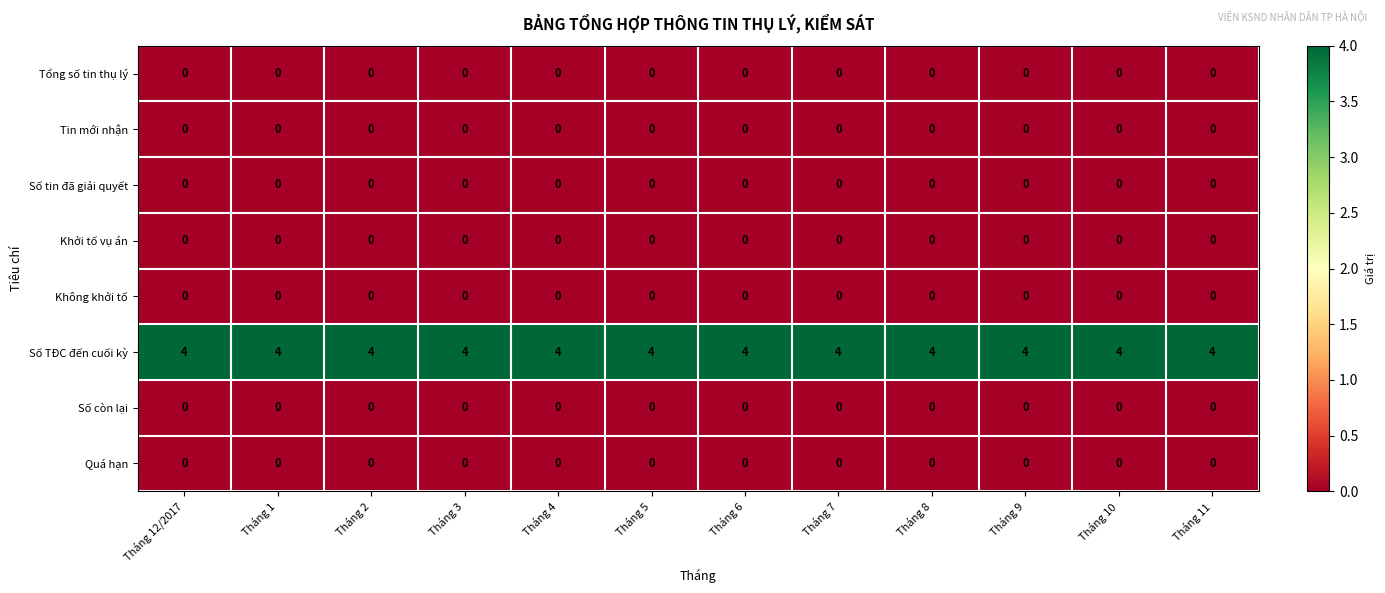

How many series are shown in this chart?

8